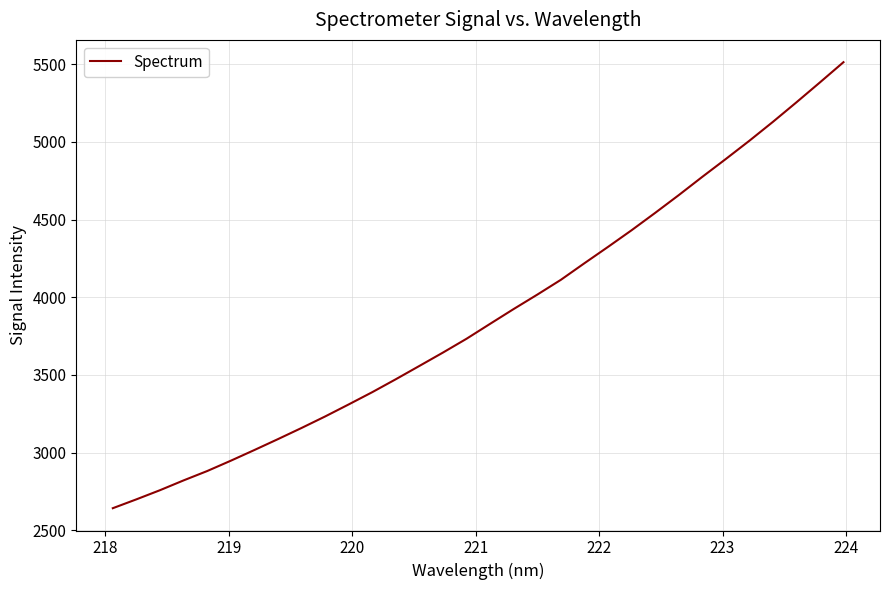

What is the smallest value displayed?

2642.0